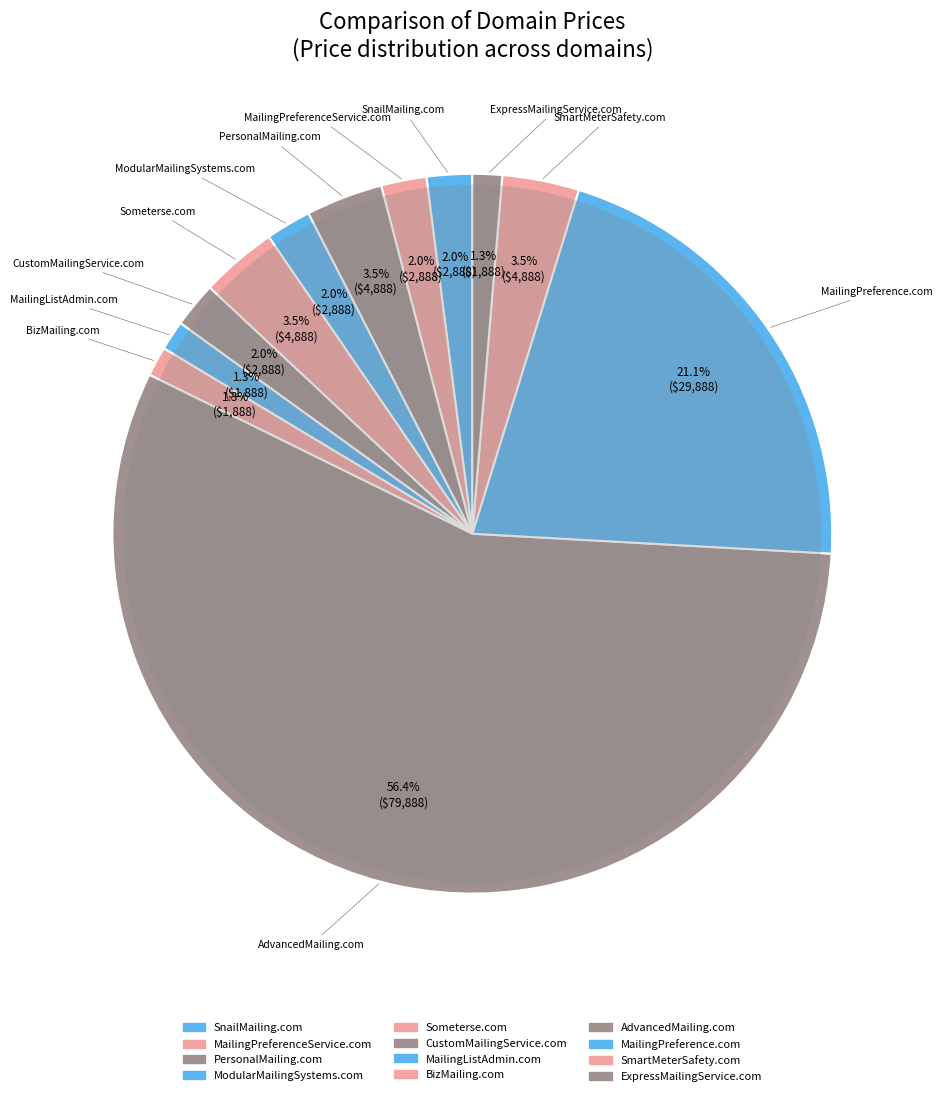

Rank the categories by value from highest to lowest.

AdvancedMailing.com, MailingPreference.com, PersonalMailing.com, Someterse.com, SmartMeterSafety.com, SnailMailing.com, MailingPreferenceService.com, ModularMailingSystems.com, CustomMailingService.com, MailingListAdmin.com, BizMailing.com, ExpressMailingService.com